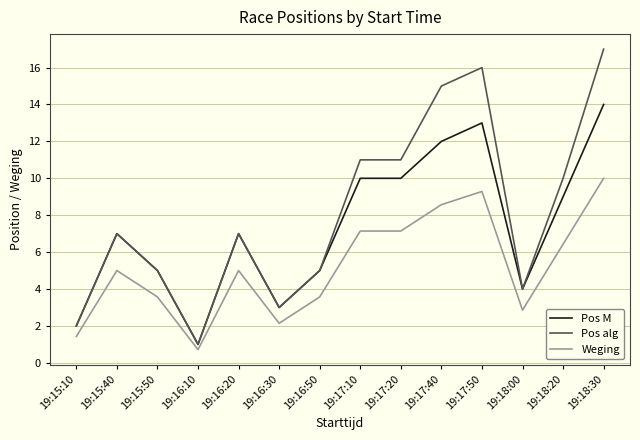

At which category is the sum across all series the highest?

19:18:30